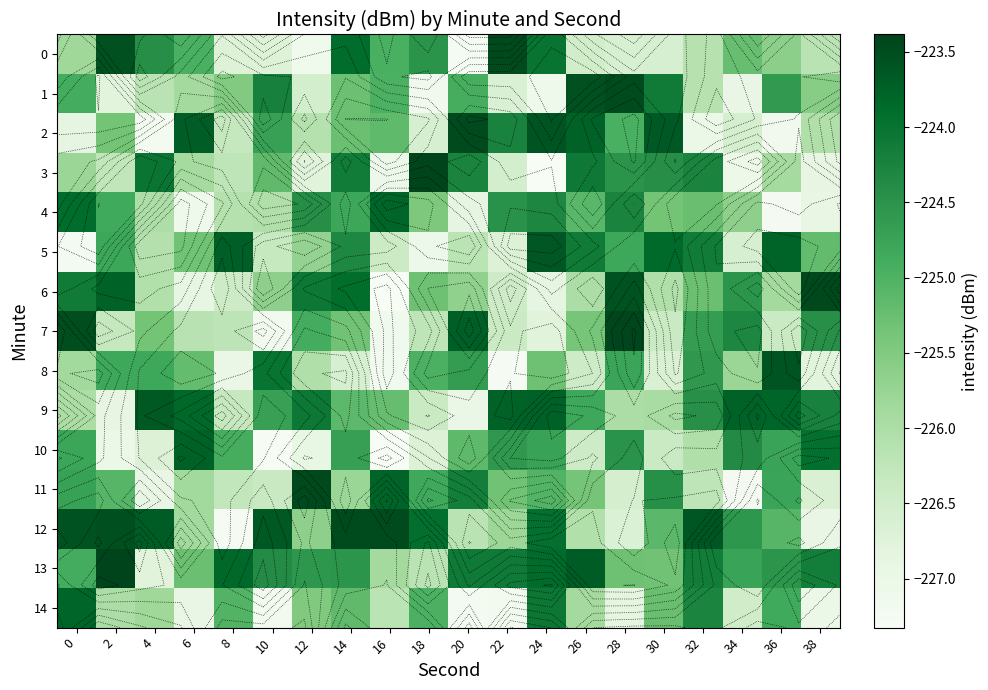

How many distinct data groups are displayed?

15